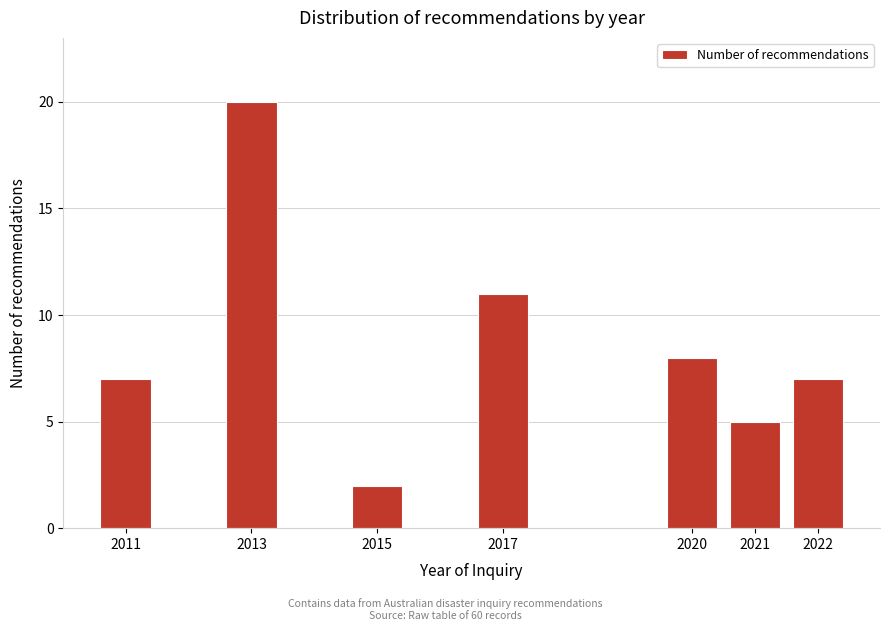

Reading left to right, what are all the values shown in this chart?

7	20	2	11	8	5	7